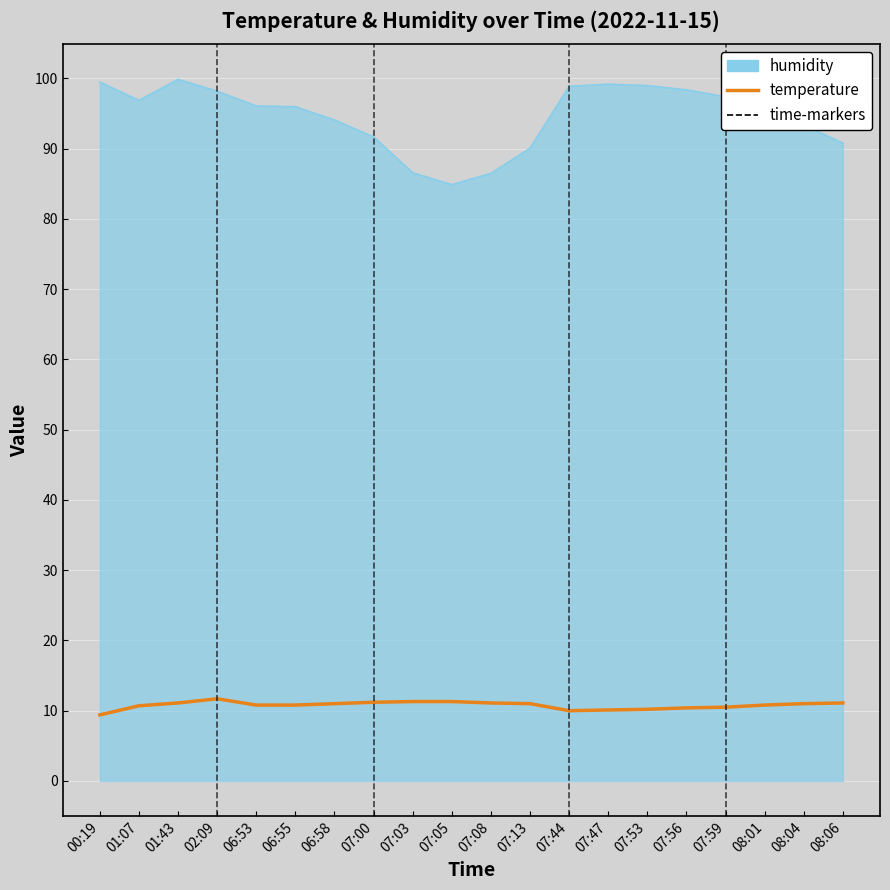

List the series in order of their overall mean, lowest first.

temperature, humidity